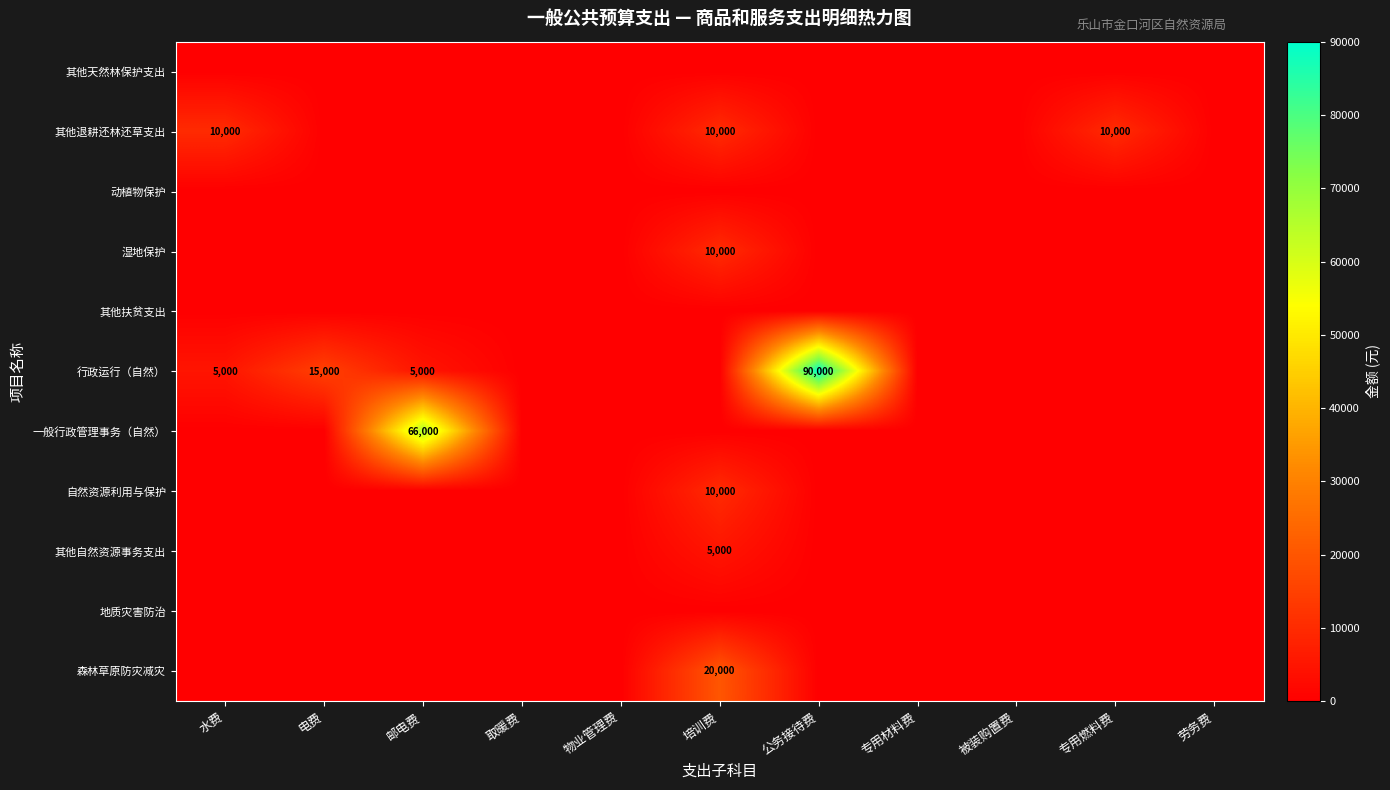

At which category is the sum across all series the highest?

公务接待费